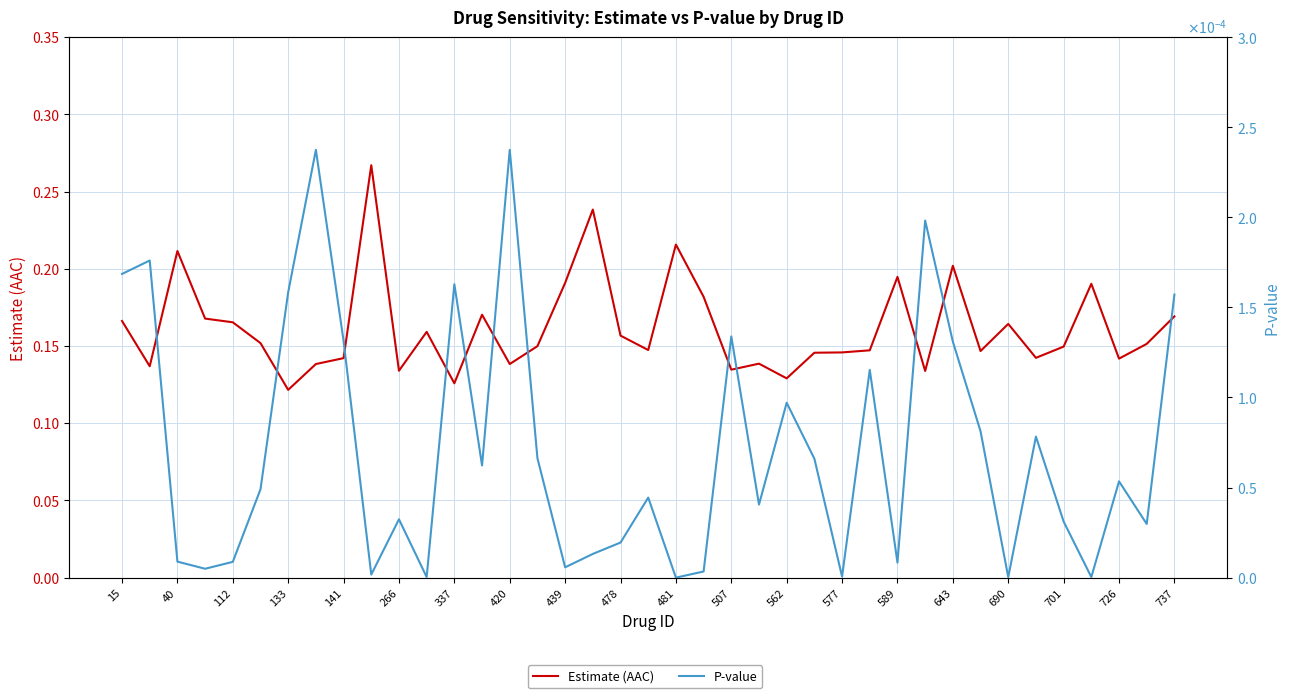

Does the chart display data point markers on the line(s)?

No